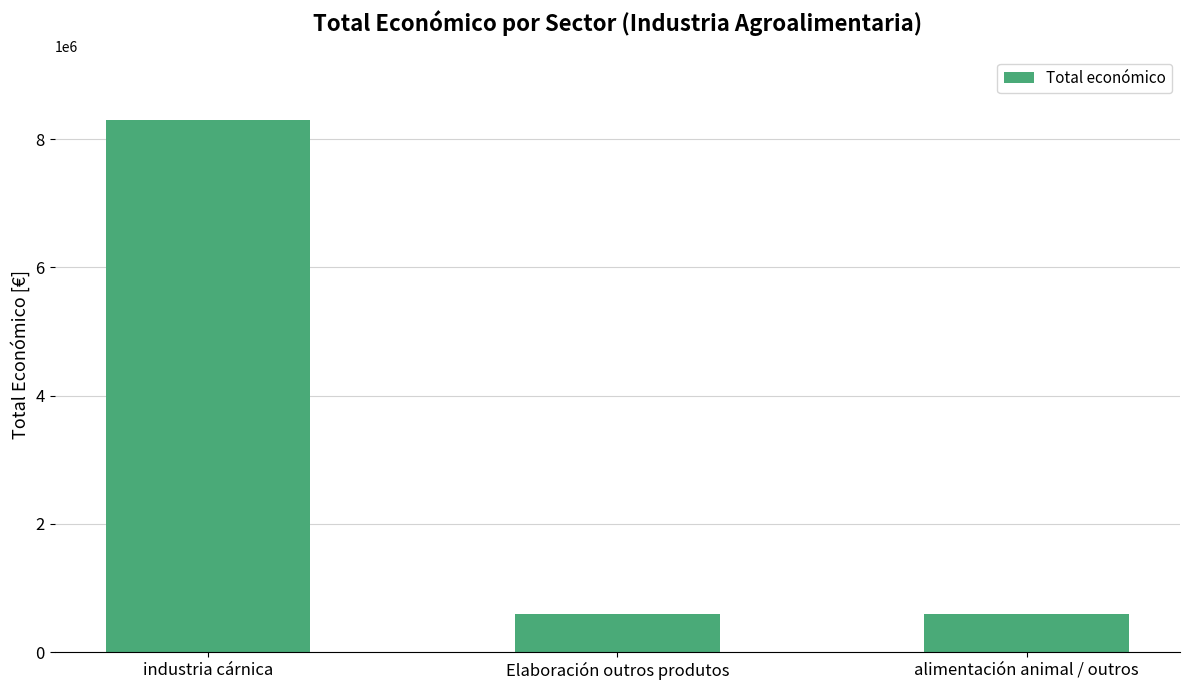

Between alimentación animal / outros and industria cárnica, which is larger?

industria cárnica